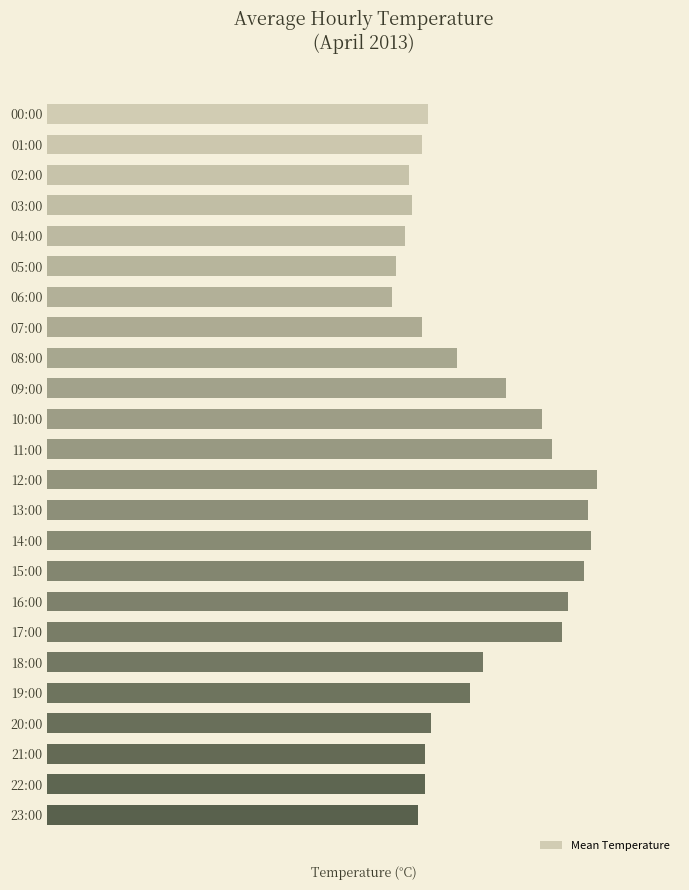

What is the greatest value displayed?

41.4